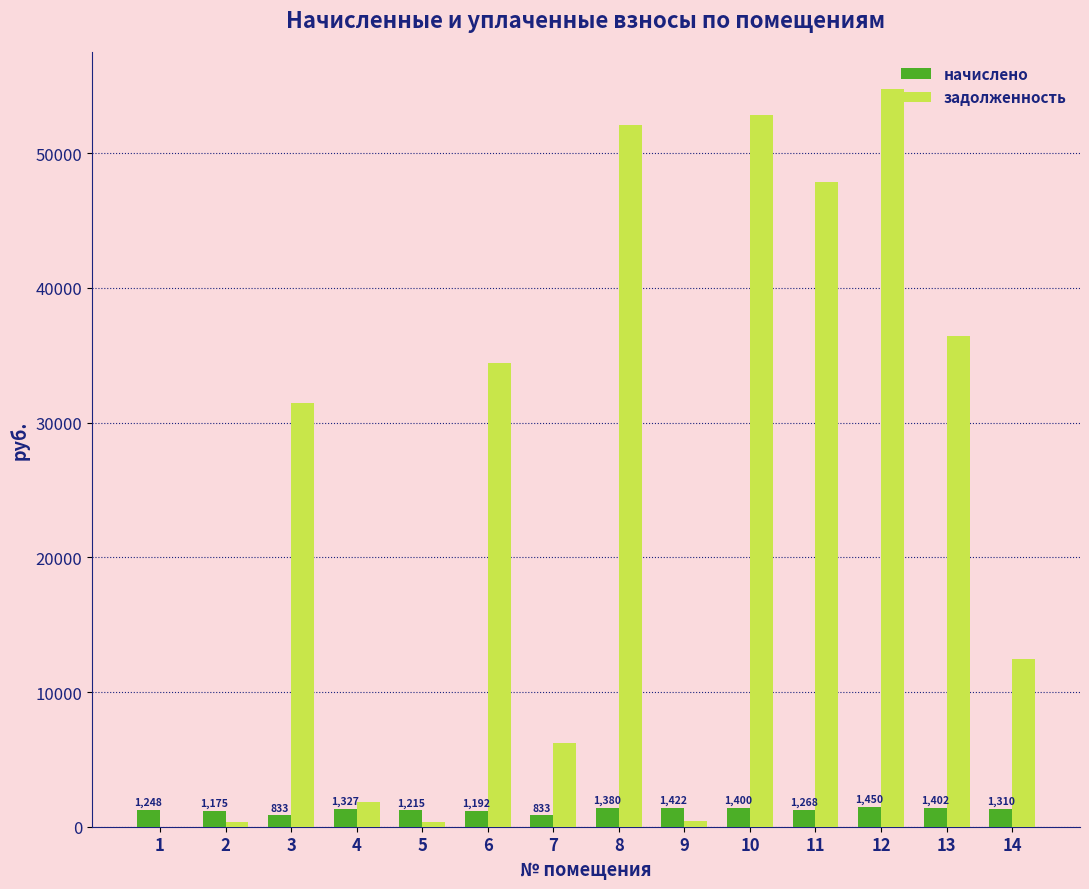

What are all the series names shown in the legend?

начислено, задолженность